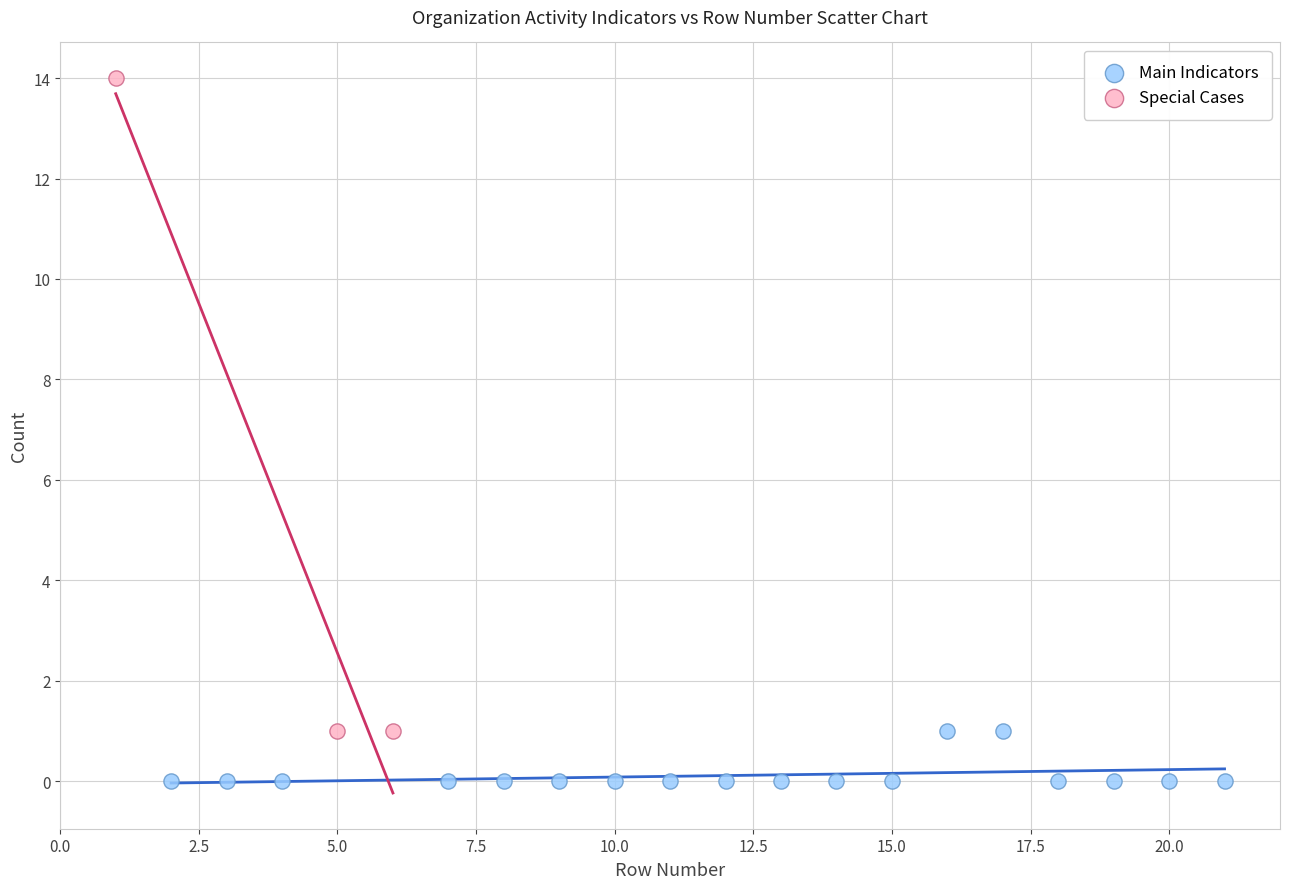

Which series contains the highest Y value?

Special Cases